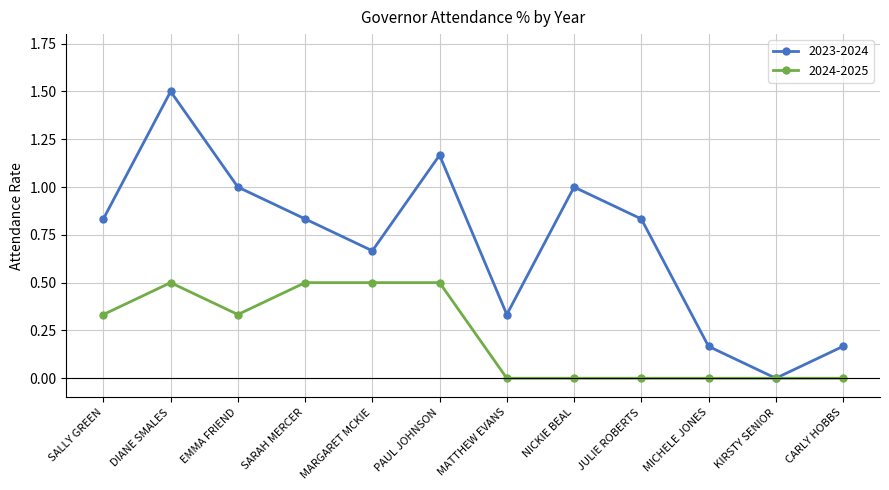

What is the label of the 11th point from the left?

KIRSTY SENIOR